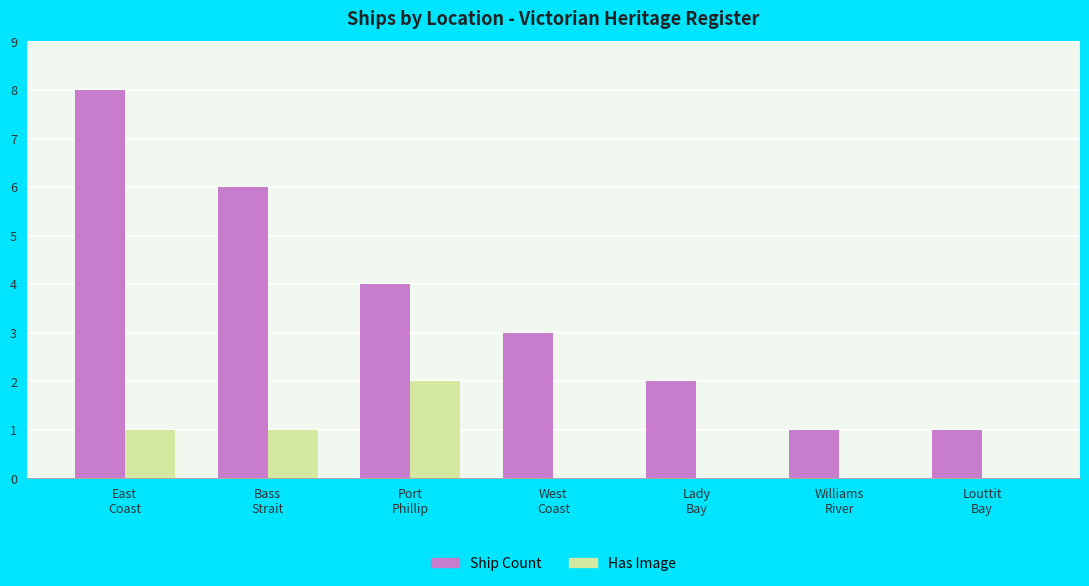

Which series has the largest total across all categories?

Ship Count